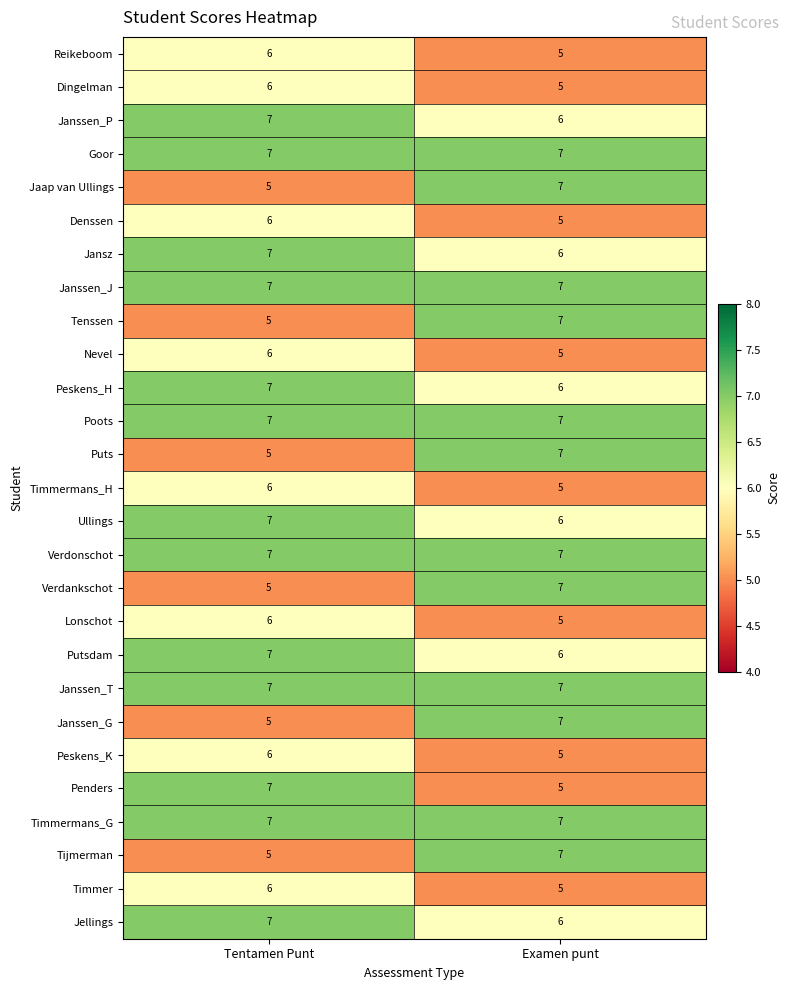

What is the sum of all Ullings values?

13